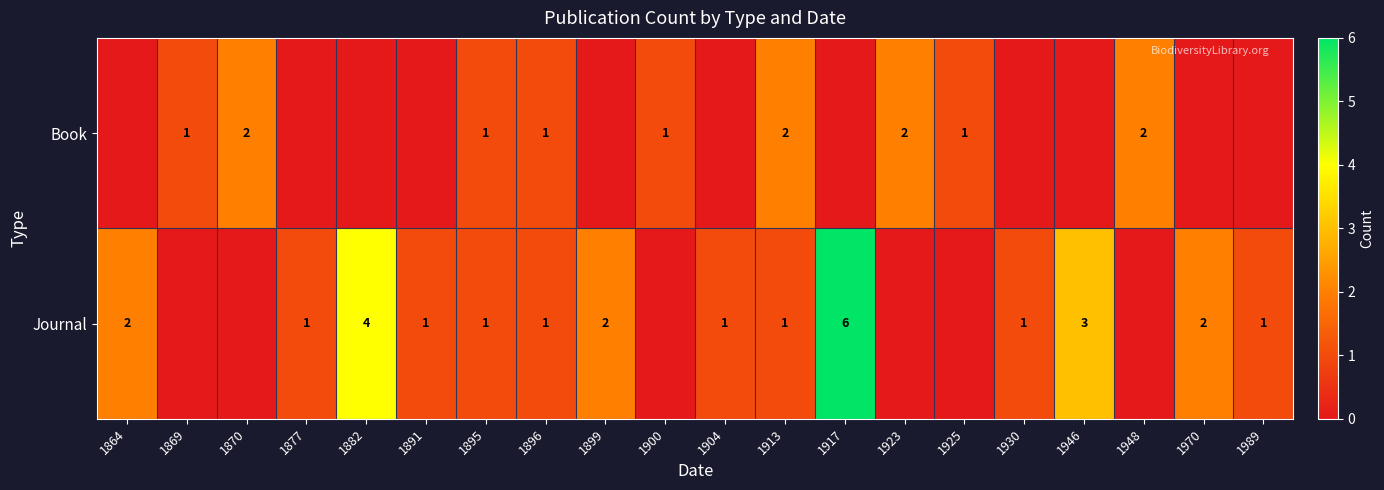

Is the value of Book at 1895 greater than the value of Journal at 1882?

No